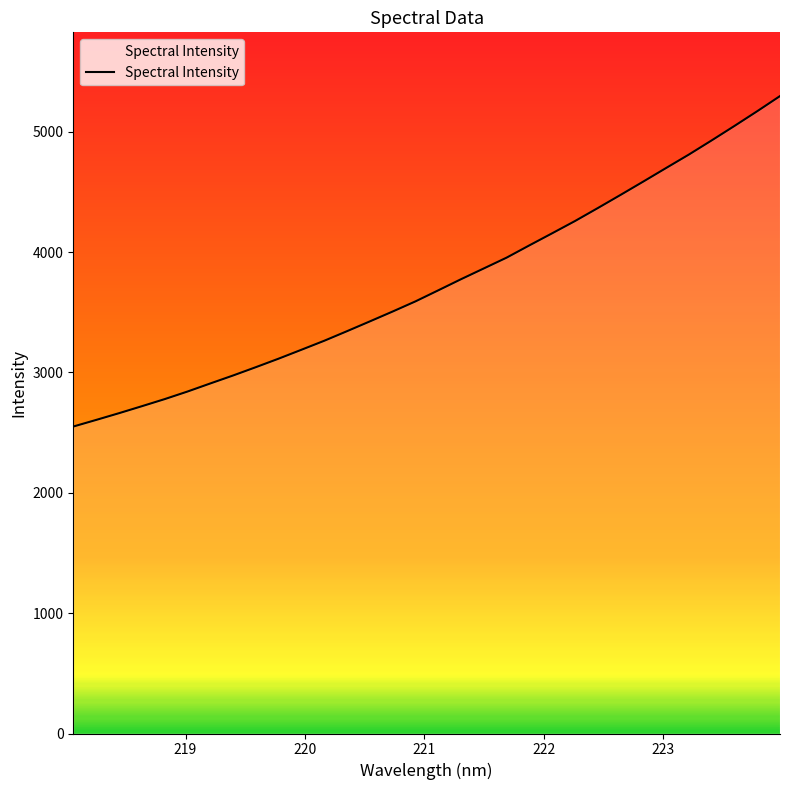

What is the sum of all values?

119621.9